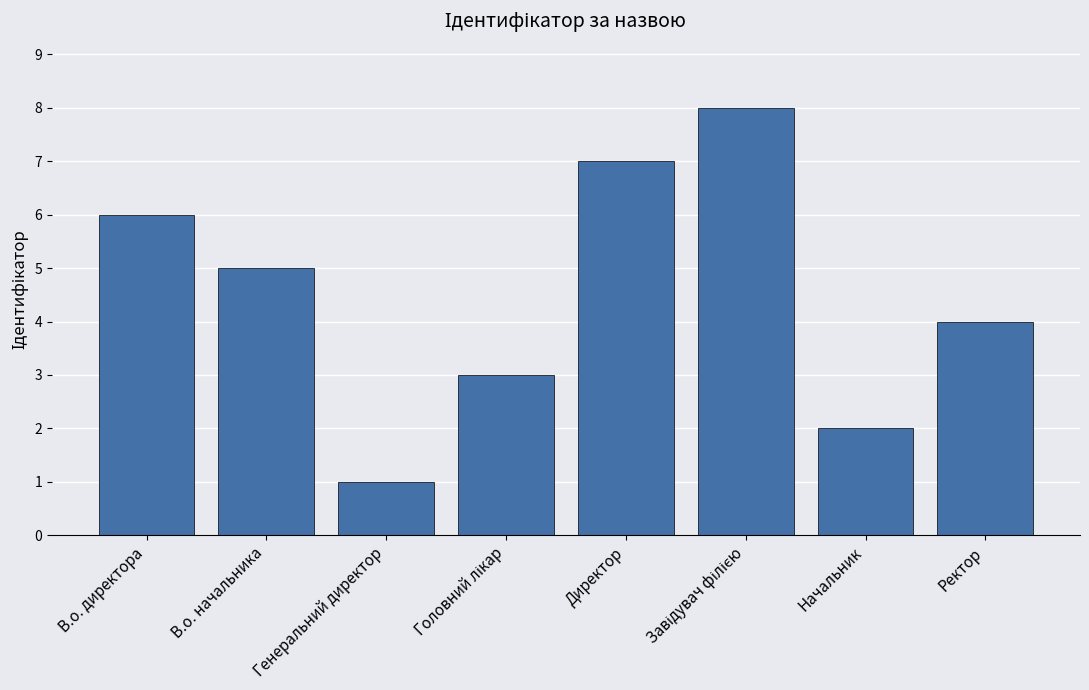

What is the maximum value shown in the chart?

8